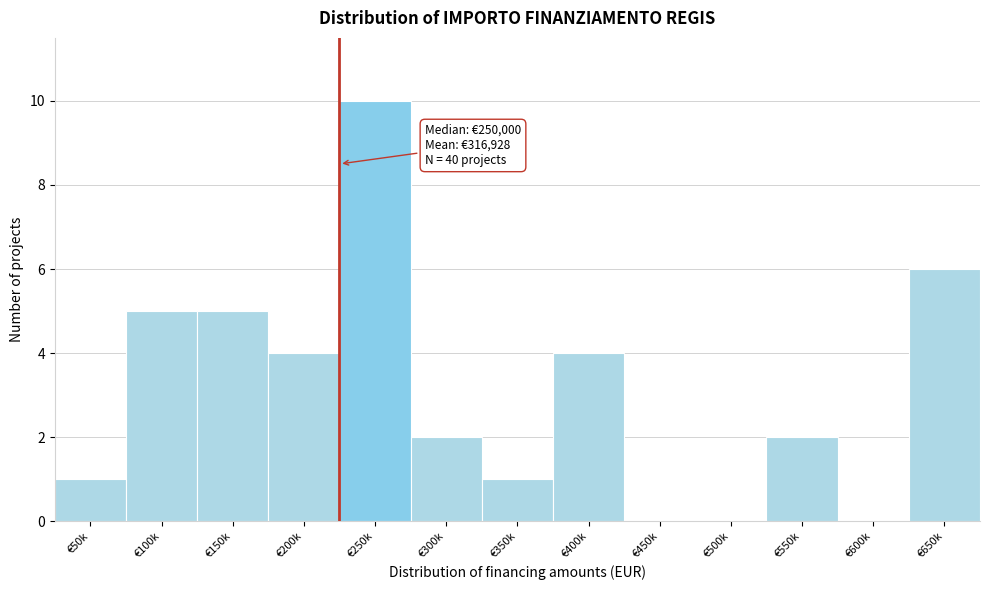

Reading left to right, list all the values displayed in this chart.

€50k=1	€100k=5	€150k=5	€200k=4	€250k=10	€300k=2	€350k=1	€400k=4	€450k=0	€500k=0	€550k=2	€600k=0	€650k=6